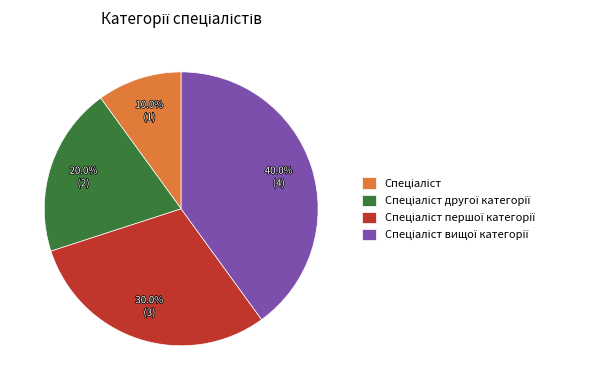

Is there any slice that represents more than half of the pie?

No